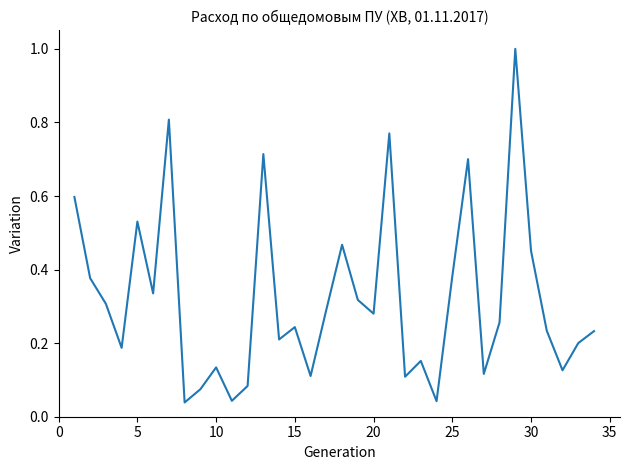

What is the greatest value displayed?

1.0